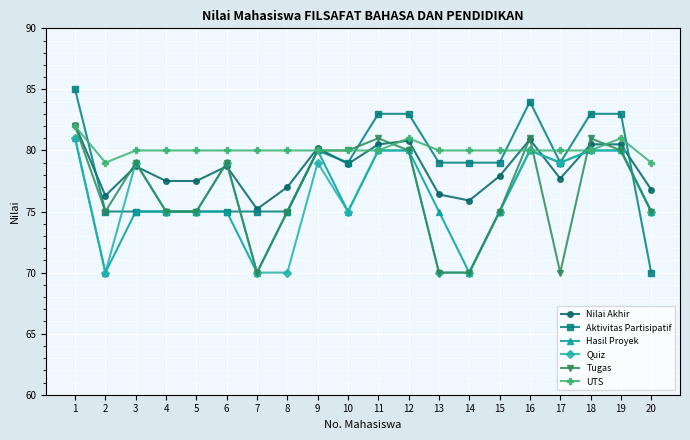

What is the lowest value of the Nilai Akhir series?

75.2